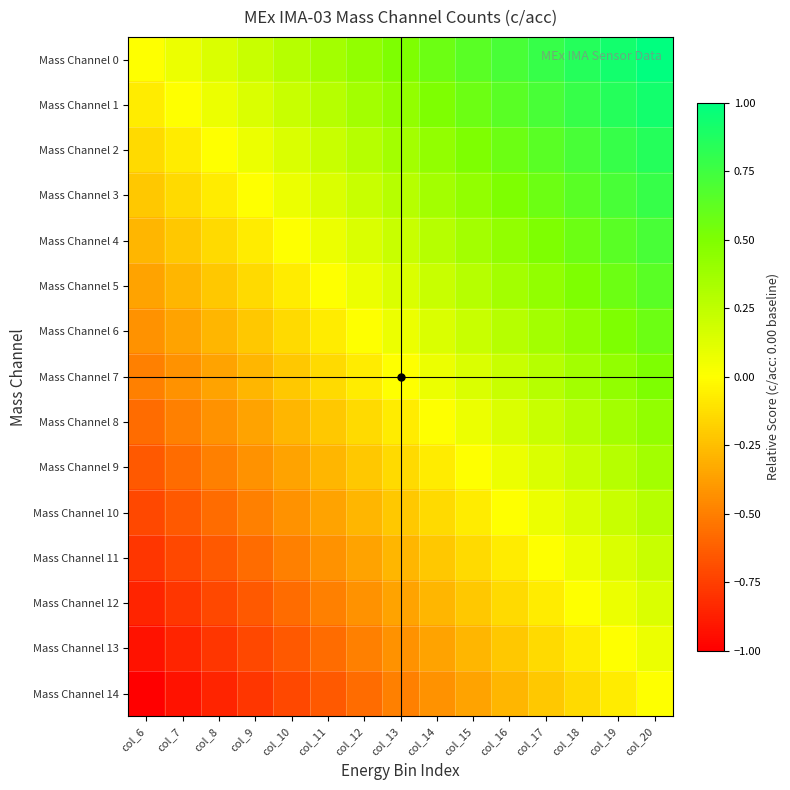

Which series has the largest total across all categories?

Mass Channel 0